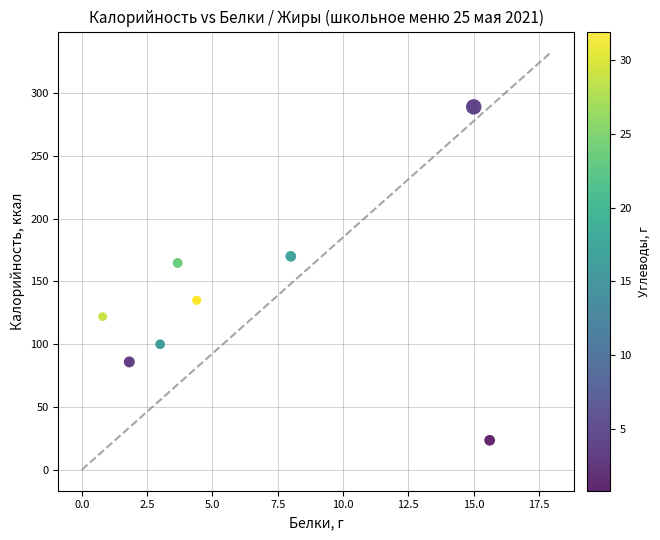

What Y value in the scatter plot is closest to 156?

164.7